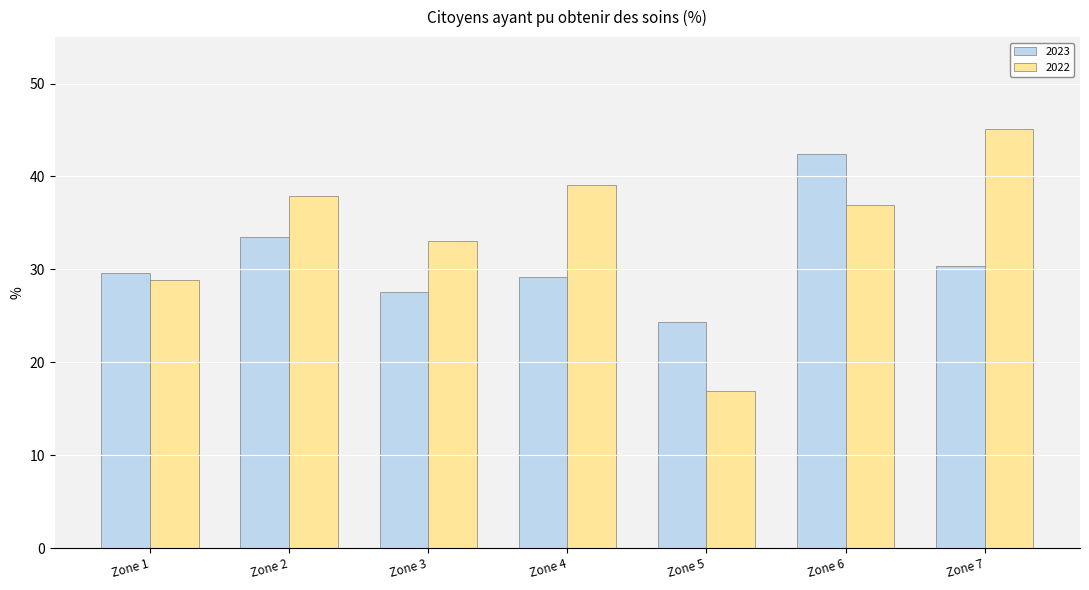

What are all the series names shown in the legend?

2023, 2022